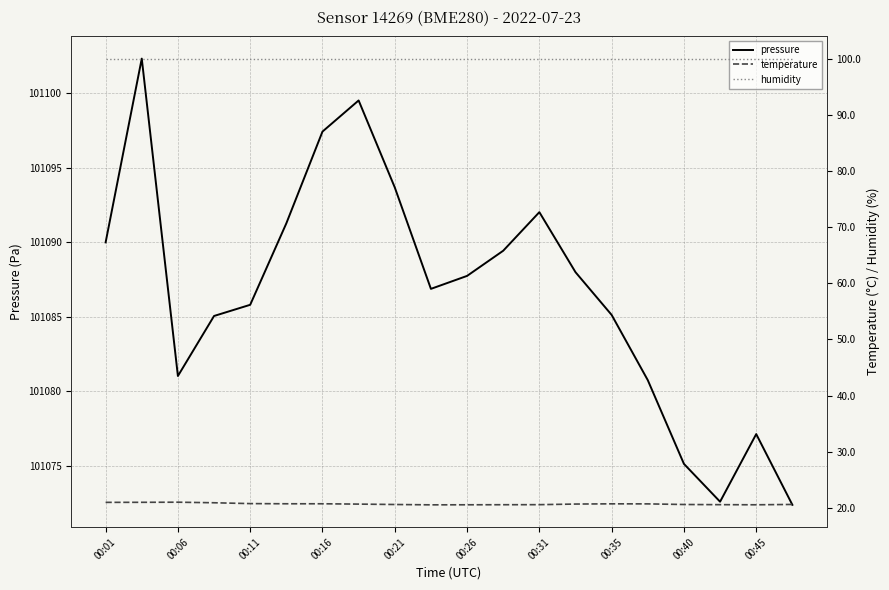

Which series has the widest spread of values?

pressure